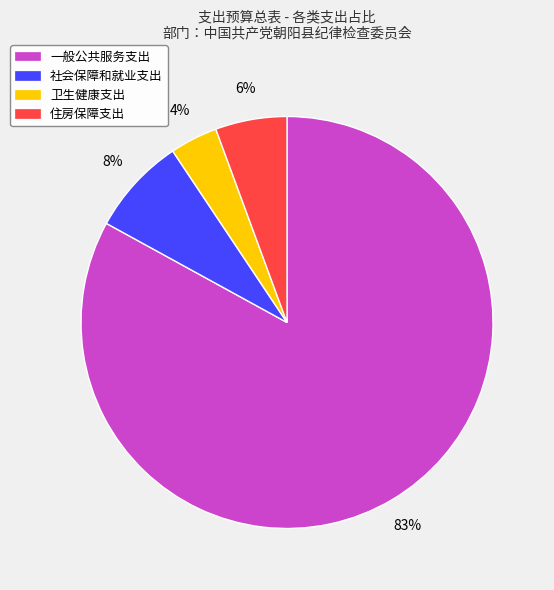

Does 一般公共服务支出 represent more than half of the total?

Yes